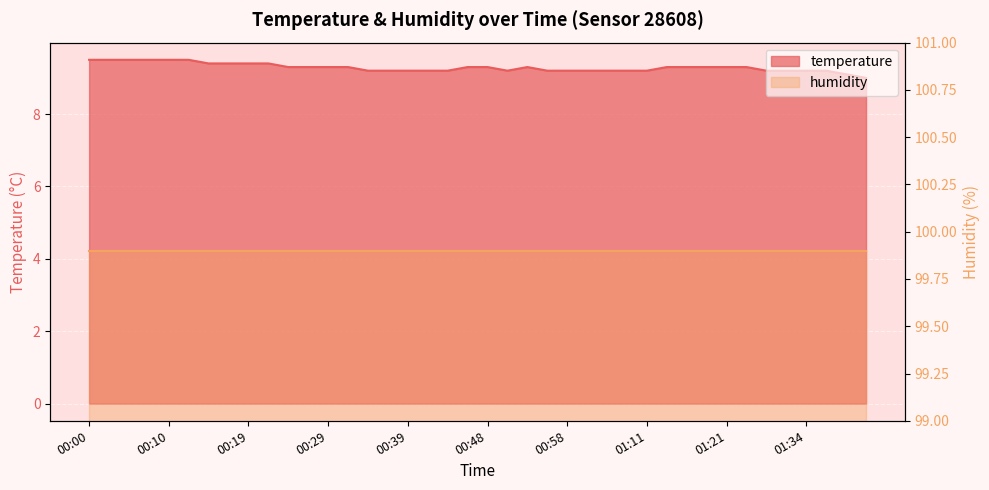

Count the values in the range 9 to 10.

40